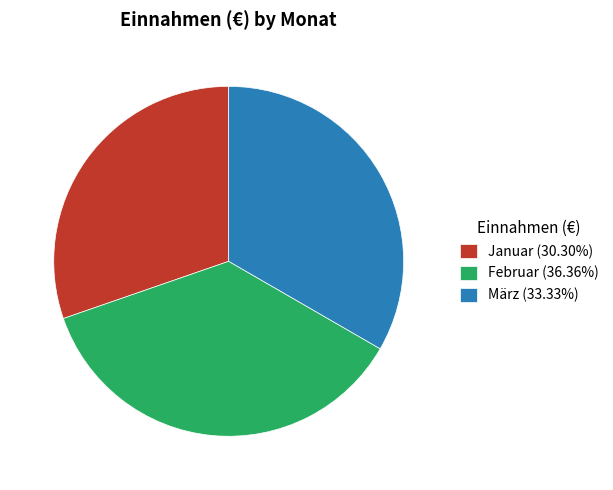

Between März and Februar, which is larger?

Februar